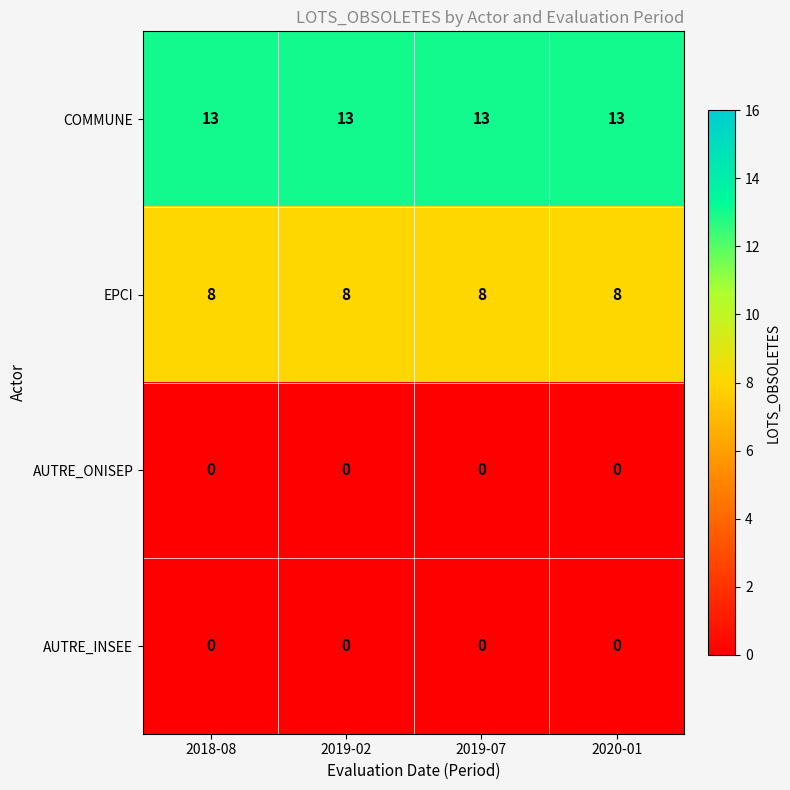

What is the greatest value displayed?

13